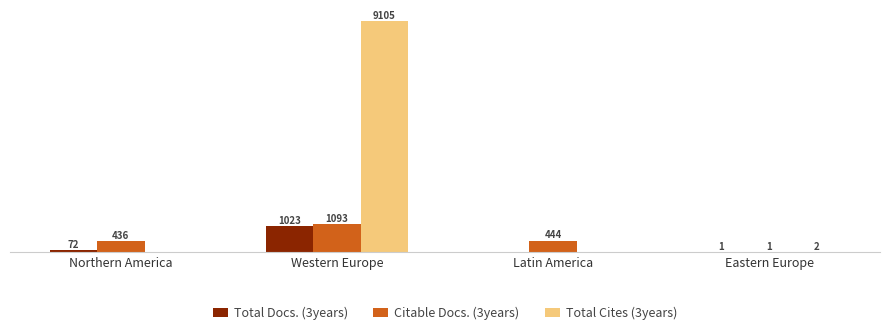

Does the chart contain stacked bars?

No